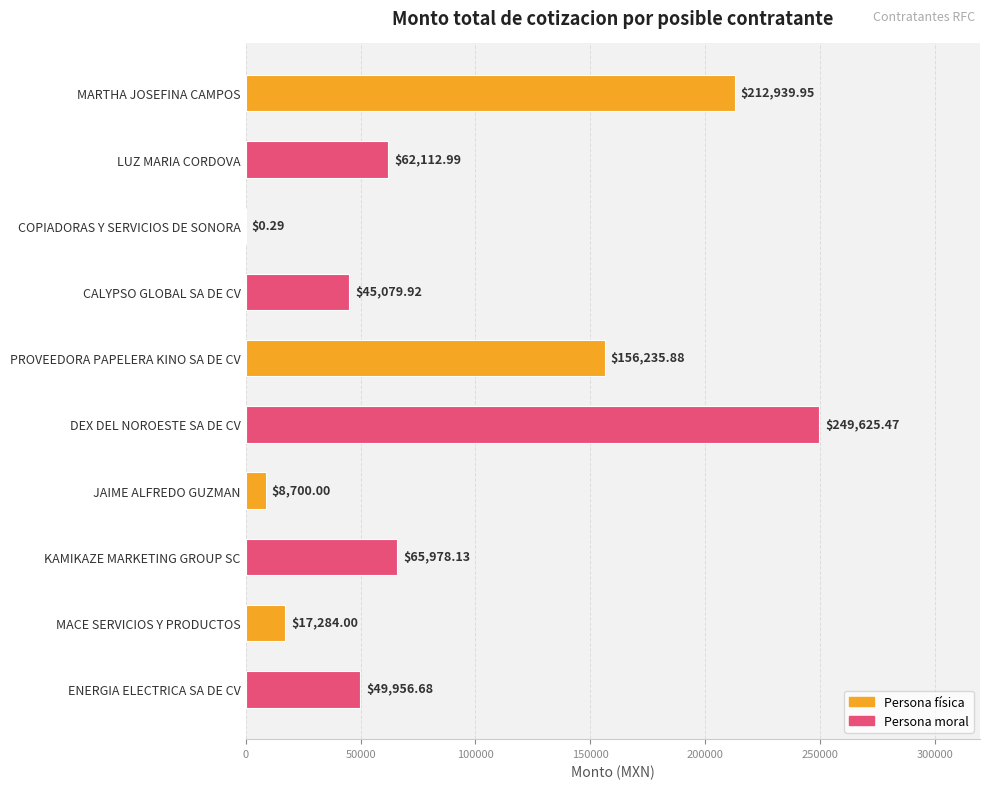

Which label corresponds to the largest value in the chart?

DEX DEL NOROESTE SA DE CV